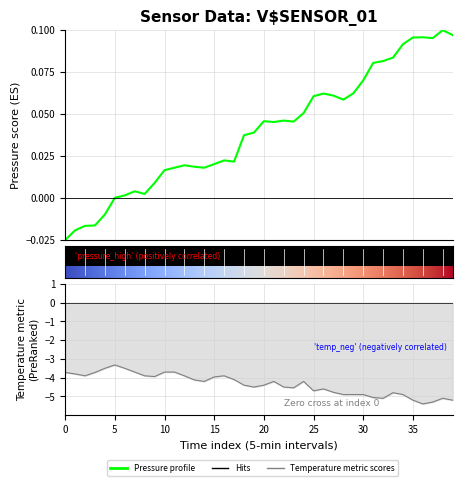

In pressure, how many points are higher than both neighbors (excluding endpoints)?

8